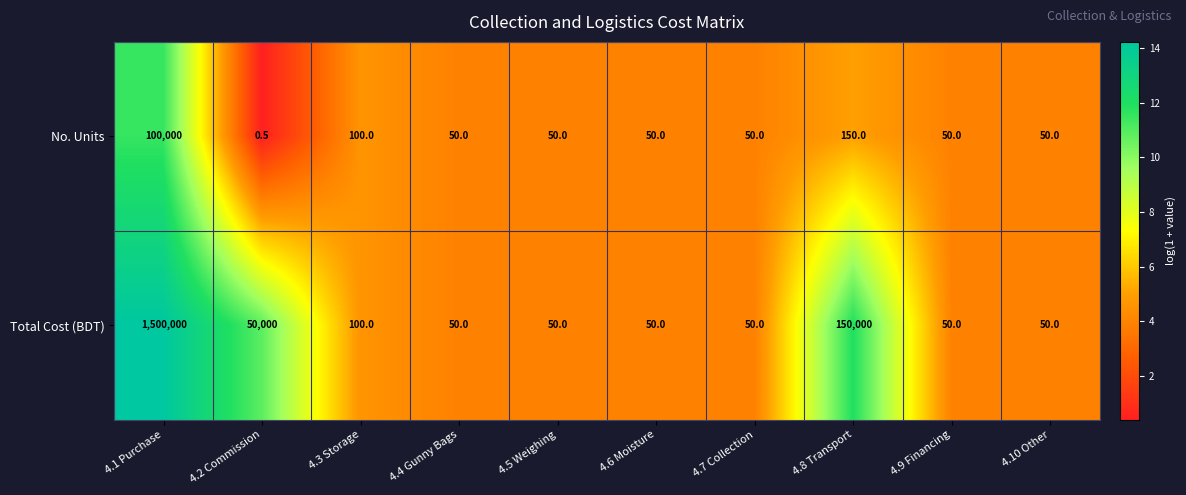

List the series in order of their peak value, highest first.

Total Cost (BDT), No. Units